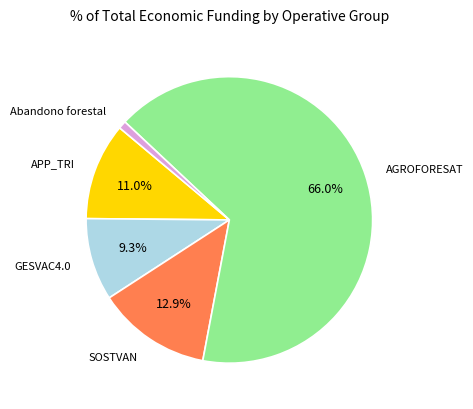

Is it true that GESVAC4.0 is 1% of the pie?

False